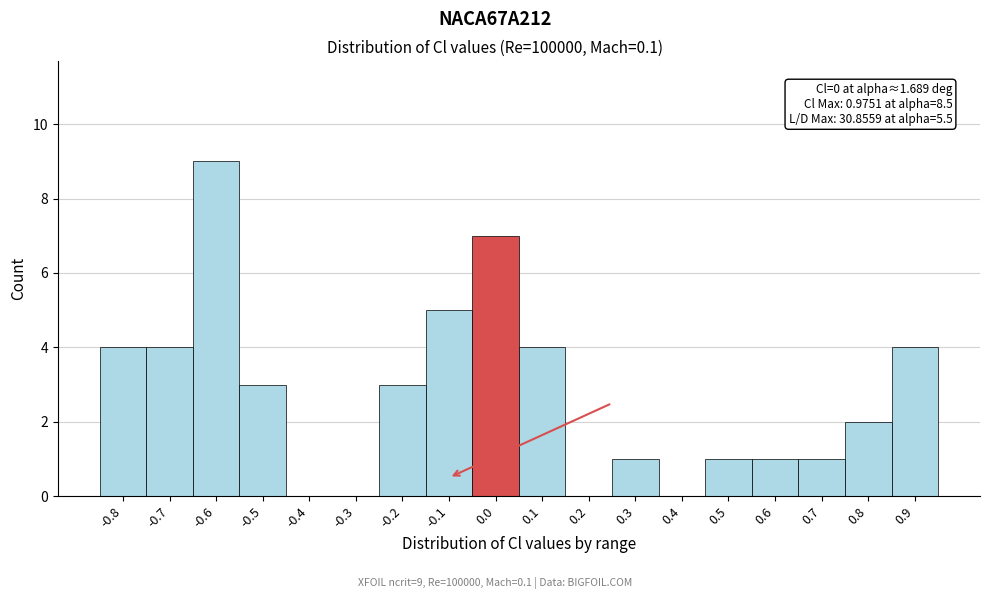

Reading left to right, list all the values displayed in this chart.

-0.8=4	-0.7=4	-0.6=9	-0.5=3	-0.4=0	-0.3=0	-0.2=3	-0.1=5	0.0=7	0.1=4	0.2=0	0.3=1	0.4=0	0.5=1	0.6=1	0.7=1	0.8=2	0.9=4